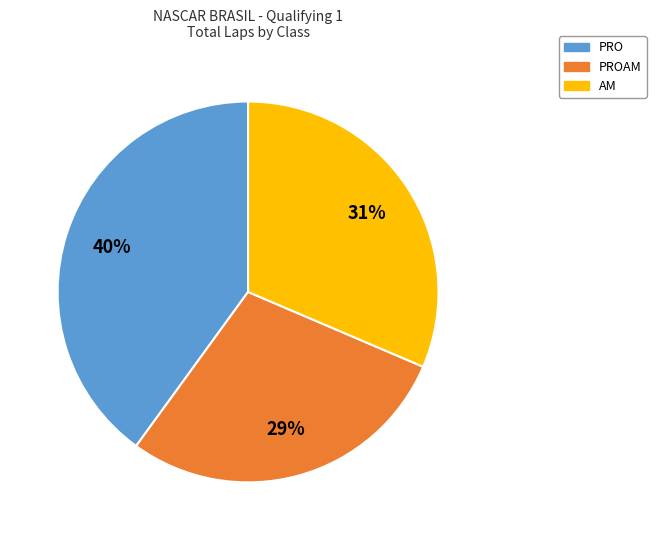

To the nearest percent, what is the difference between the largest and smallest slice percentages?

11%